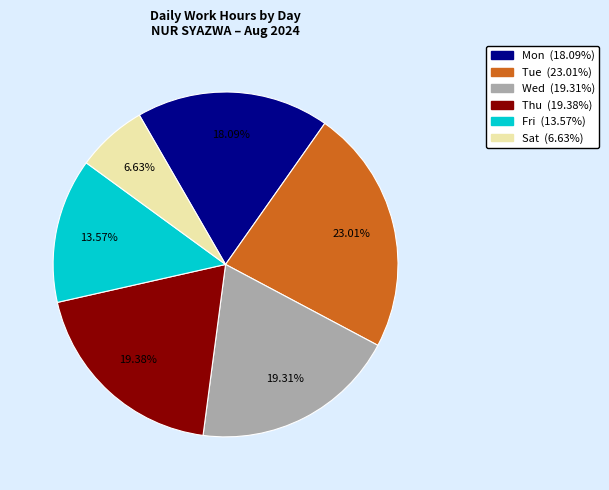

Does any single category account for the majority?

No